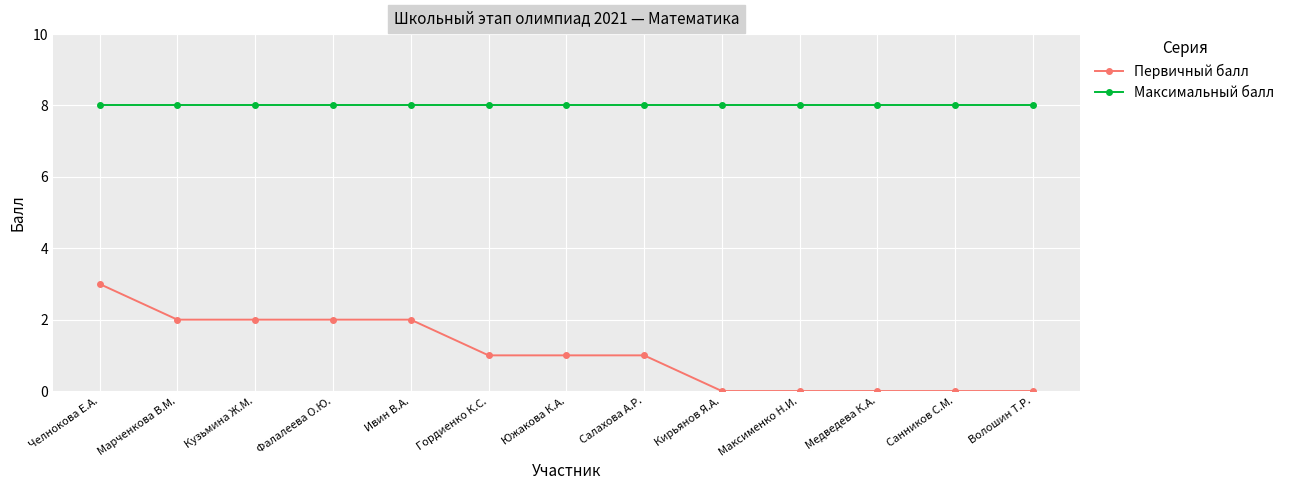

What are all the series names shown in the legend?

Первичный балл, Максимальный балл